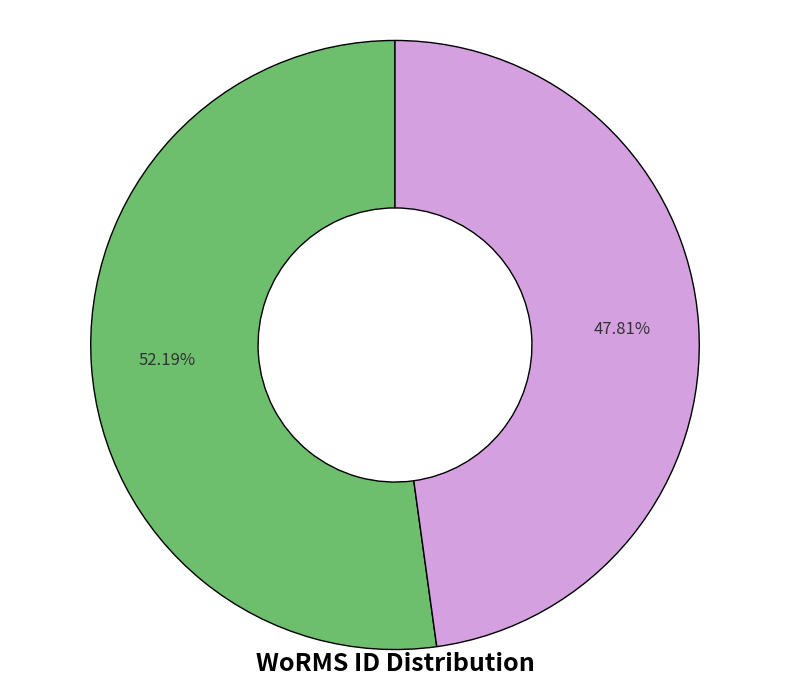

How many slices are in this pie chart?

2